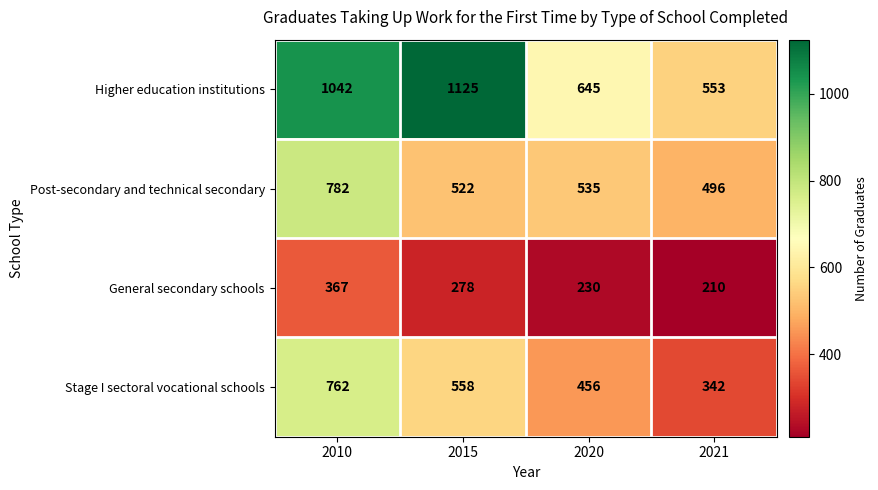

What is the spread (max minus min) of values at 2010?

675